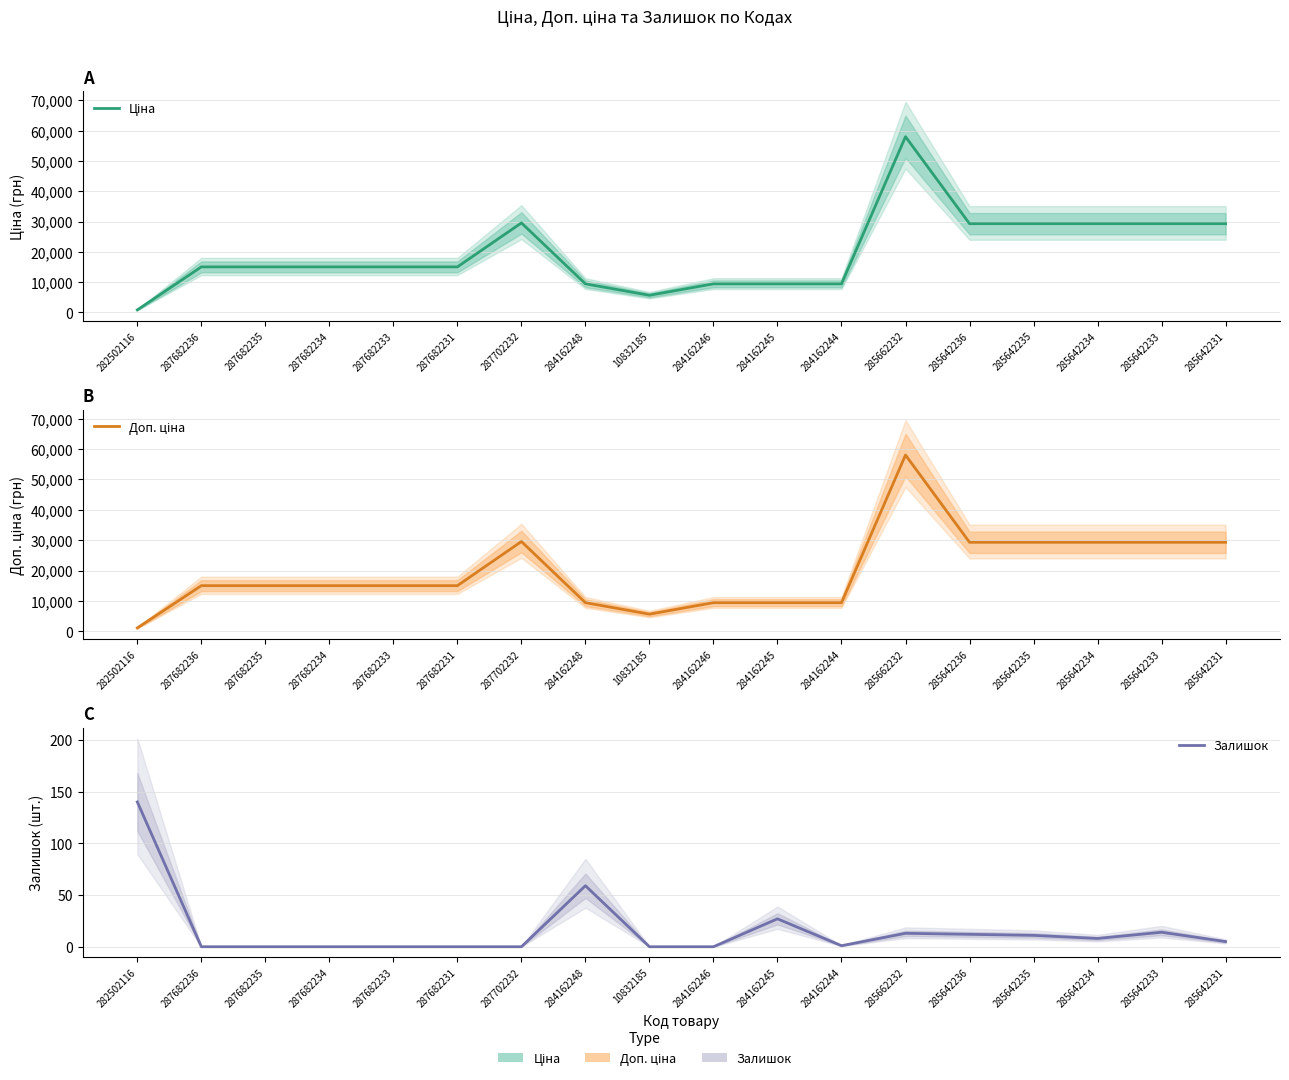

Which series has the largest total across all categories?

Доп. ціна